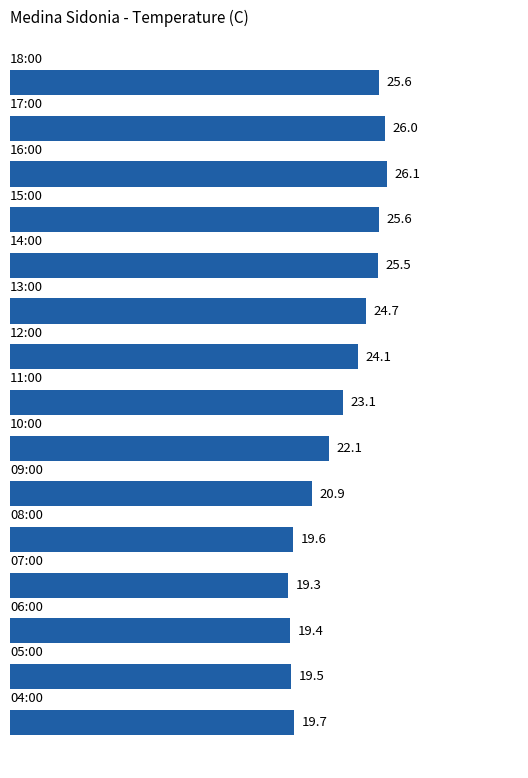

What is the difference between the maximum and second lowest values?

6.7